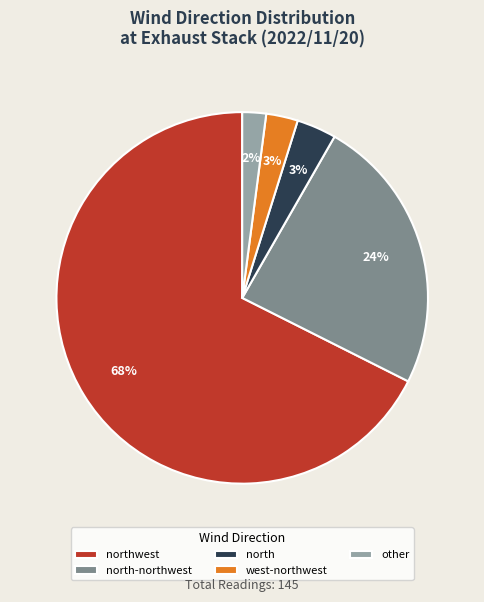

What percentage is the other slice, to the nearest percent?

2%